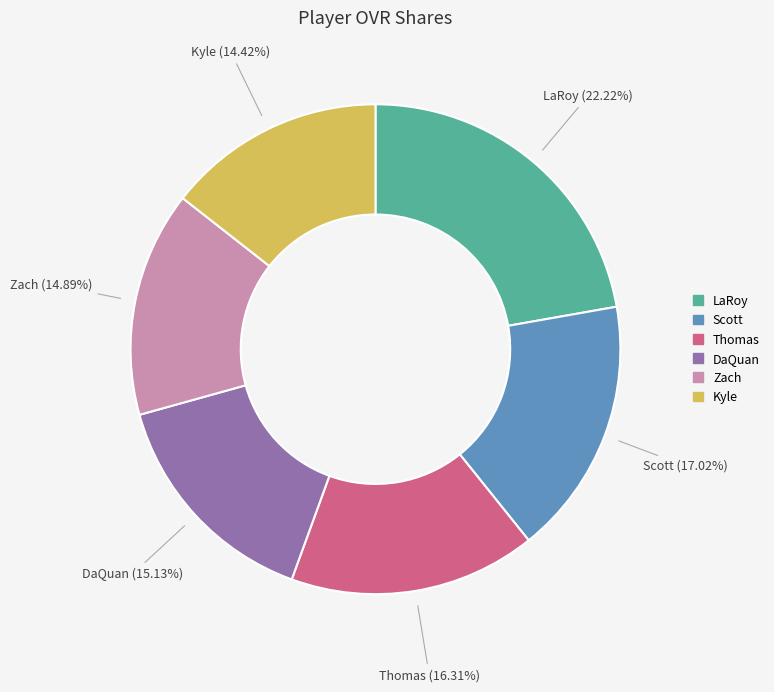

Count the number of slices in the pie.

6